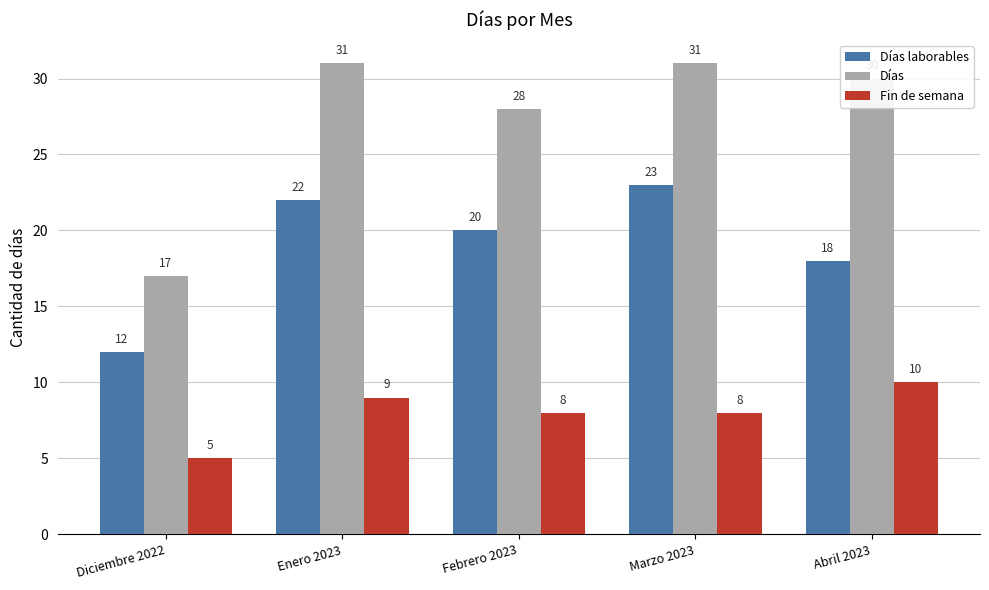

Which series has the largest range (max minus min)?

Días